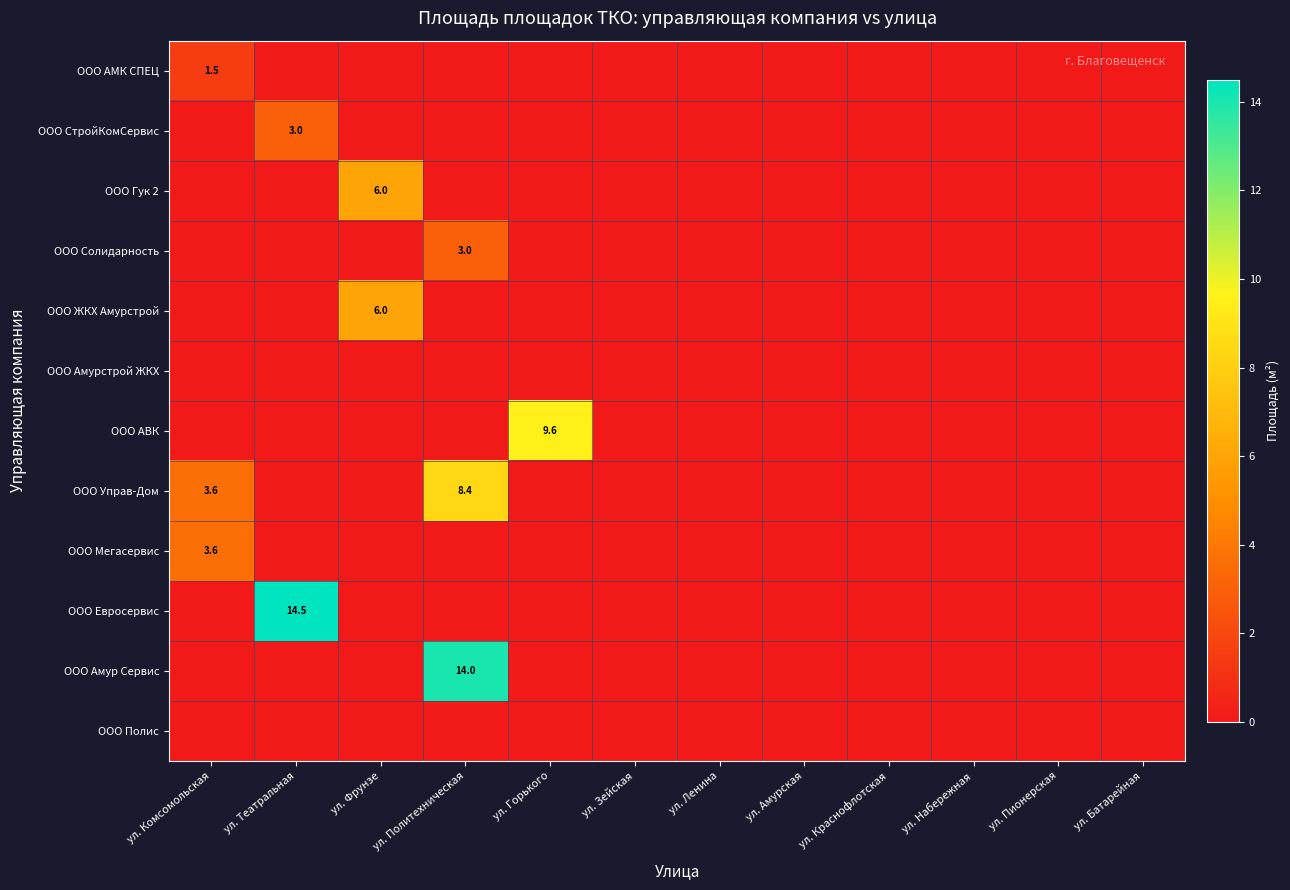

How many series are shown in this chart?

12